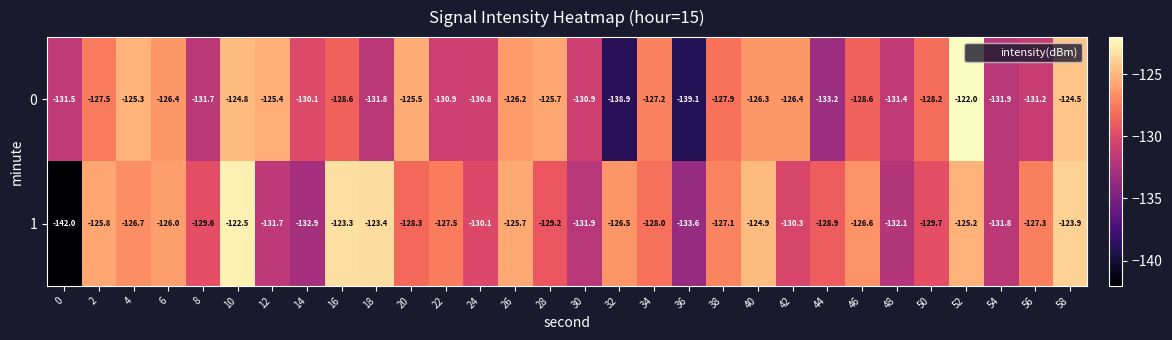

What value does the 1 series have at 28?

-129.2